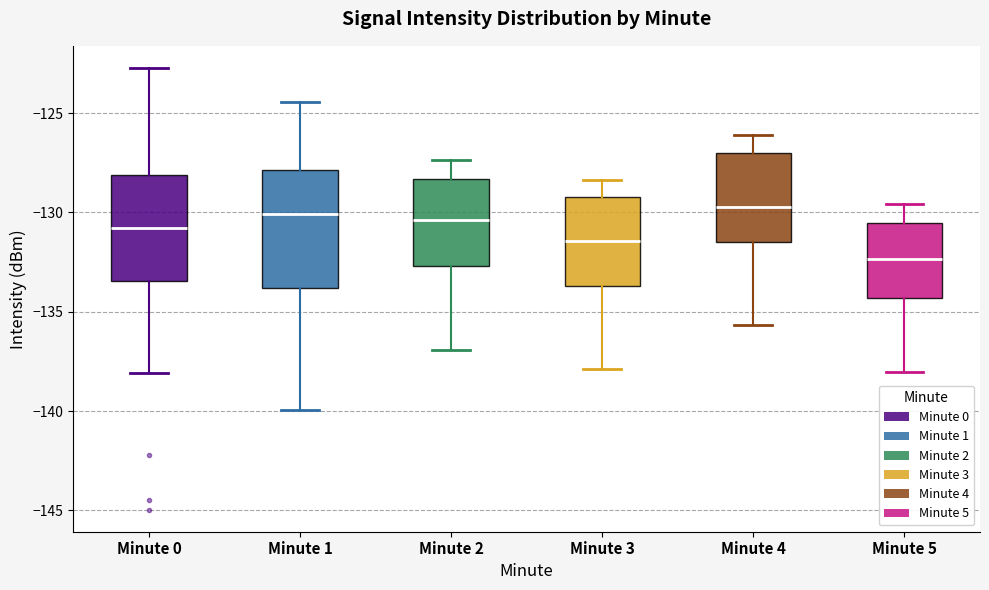

Which box is the tallest, from its lower edge to its upper edge?

Minute 1